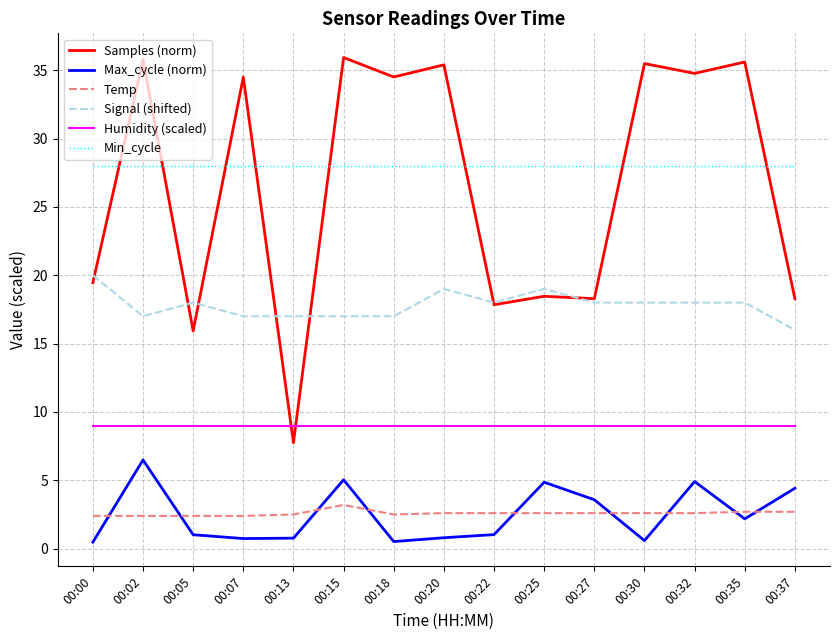

At which category does Signal (shifted) reach its first local valley?

00:02